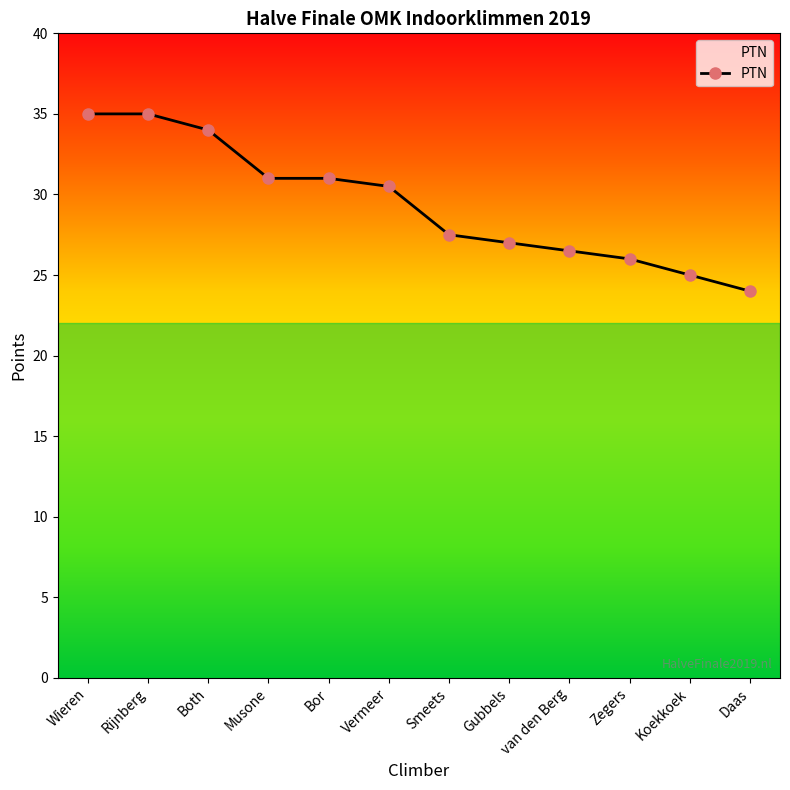

What position from the right is Zegers?

3